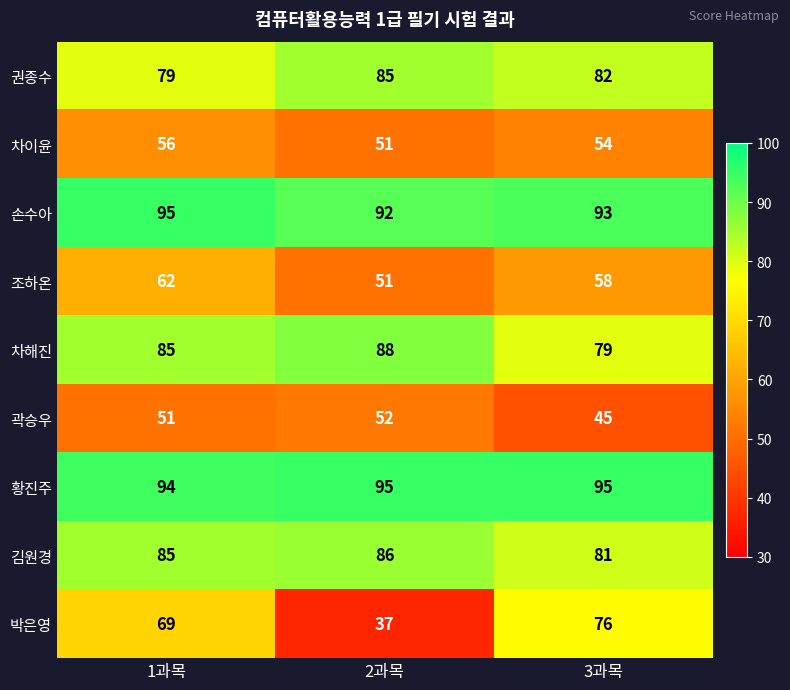

Where does the 차이윤 series first go above 54?

1과목